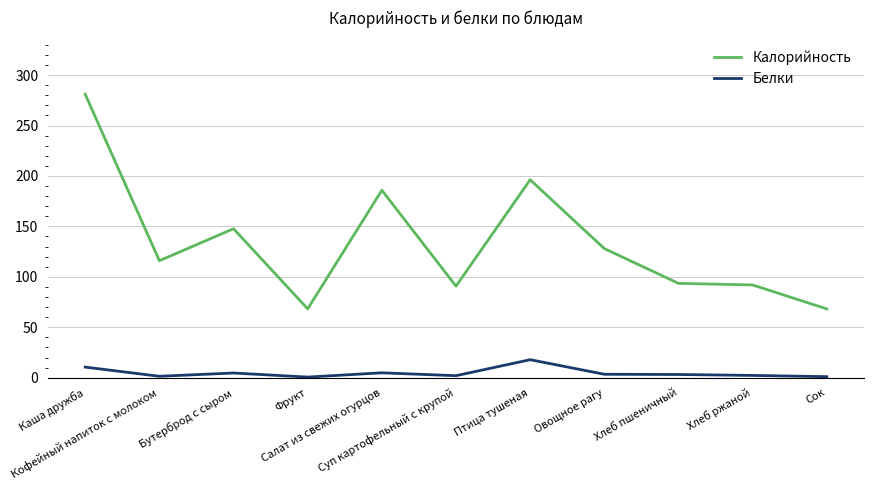

Which series changed the most between Каша дружба and Фрукт?

Калорийность